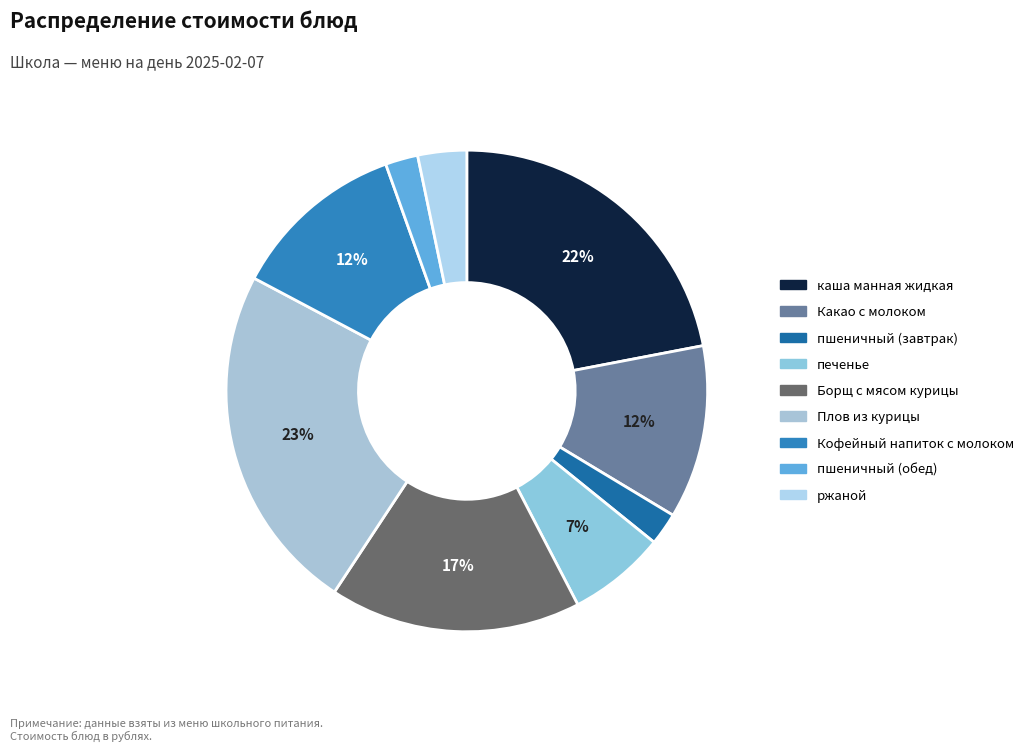

What percentage is NOT represented by печенье?

93.4%